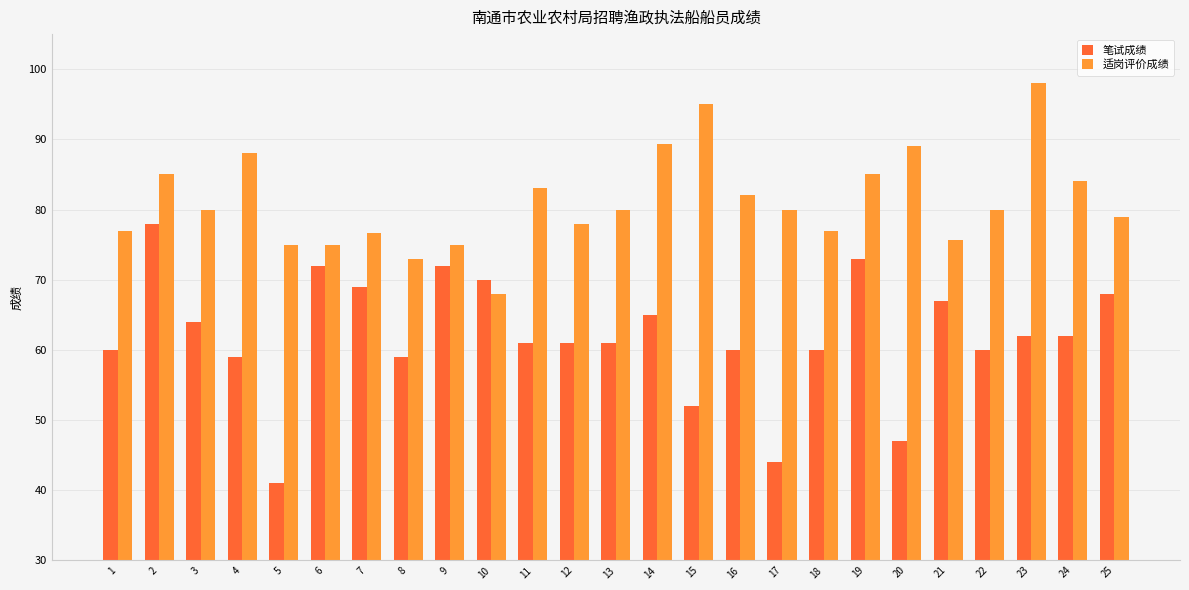

What is the total value across all series at 13?

141.0